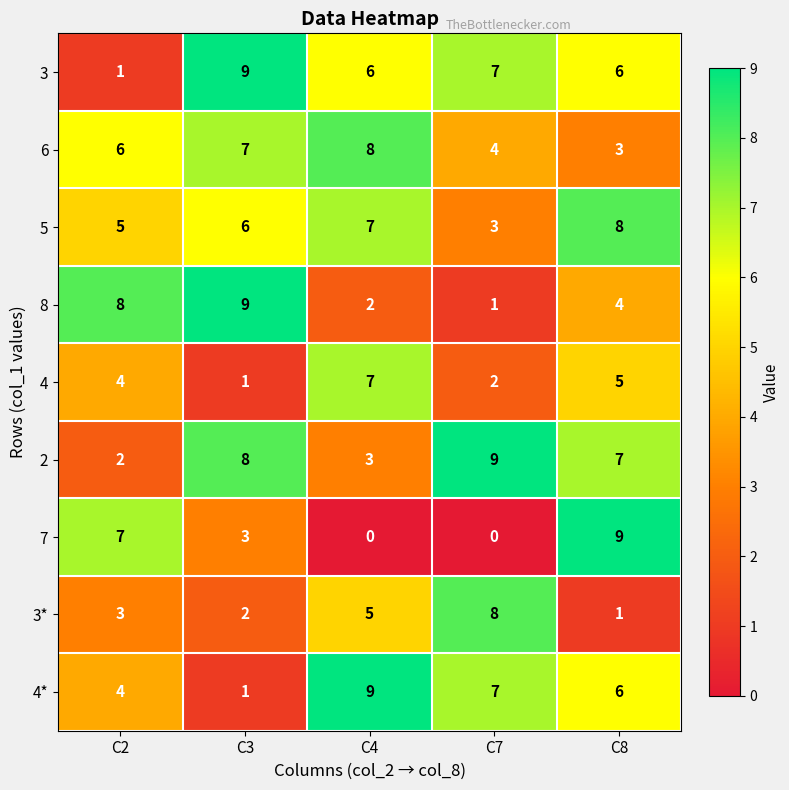

How many values in the 4 series are below 4?

2